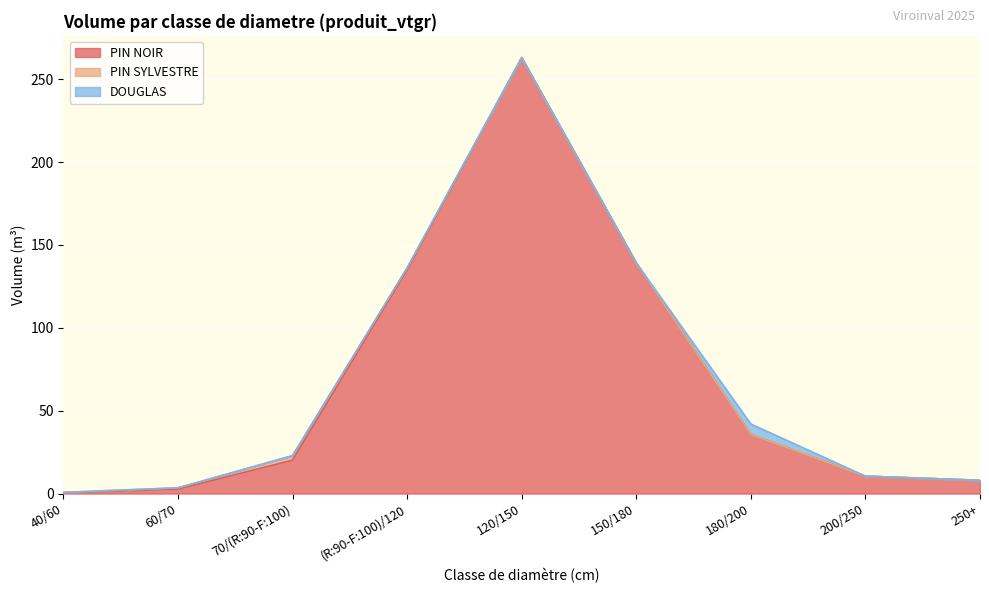

What is the label of the 2nd point from the left?

60/70